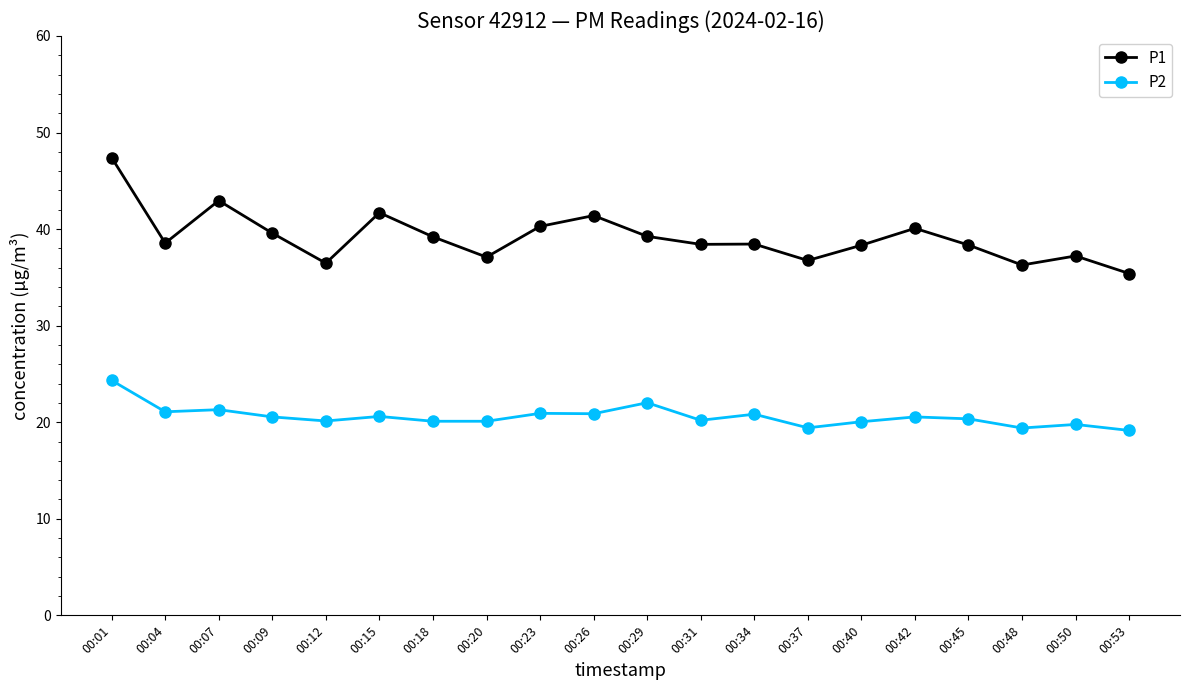

Where is the first local maximum for P1?

00:07